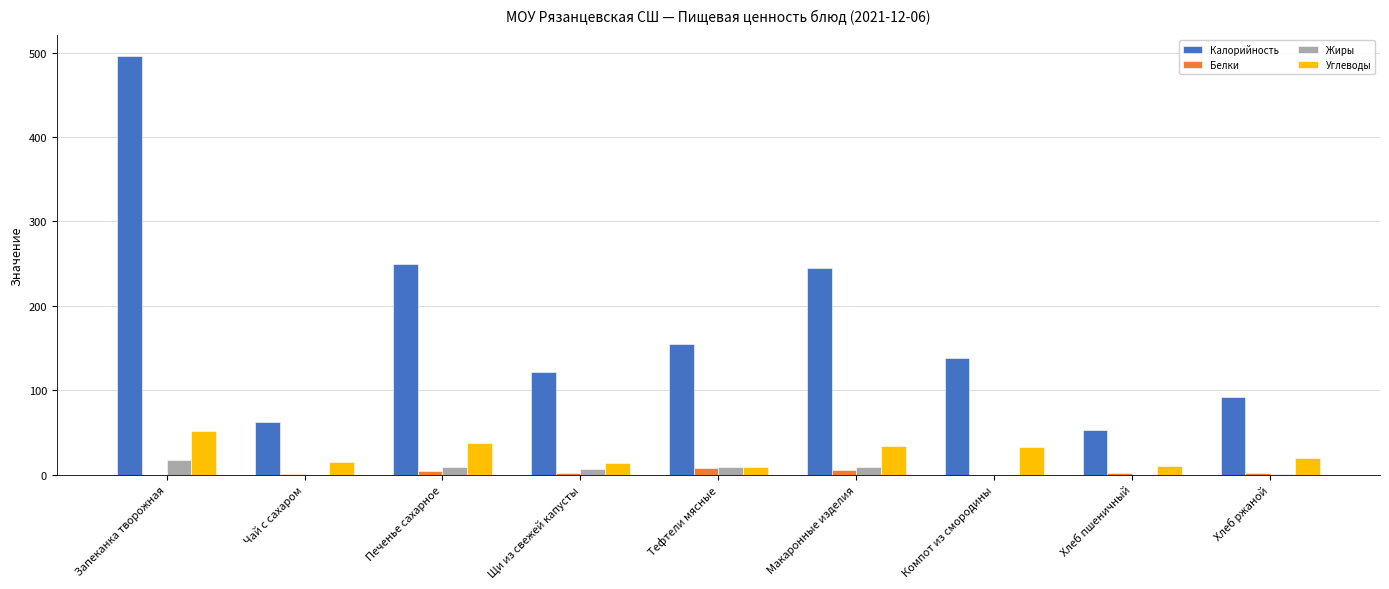

Count the number of categories in the chart.

9